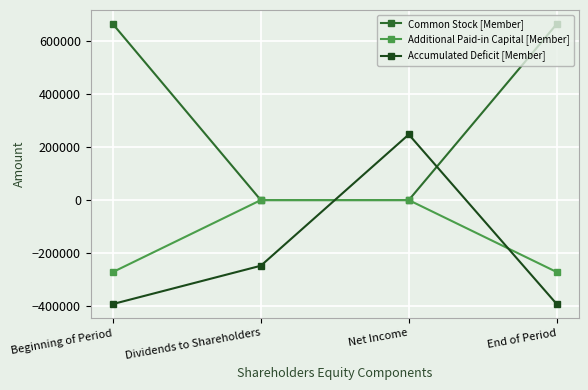

Between which two adjacent categories do Additional Paid-in Capital [Member] and Accumulated Deficit [Member] first intersect?

Dividends to Shareholders and Net Income